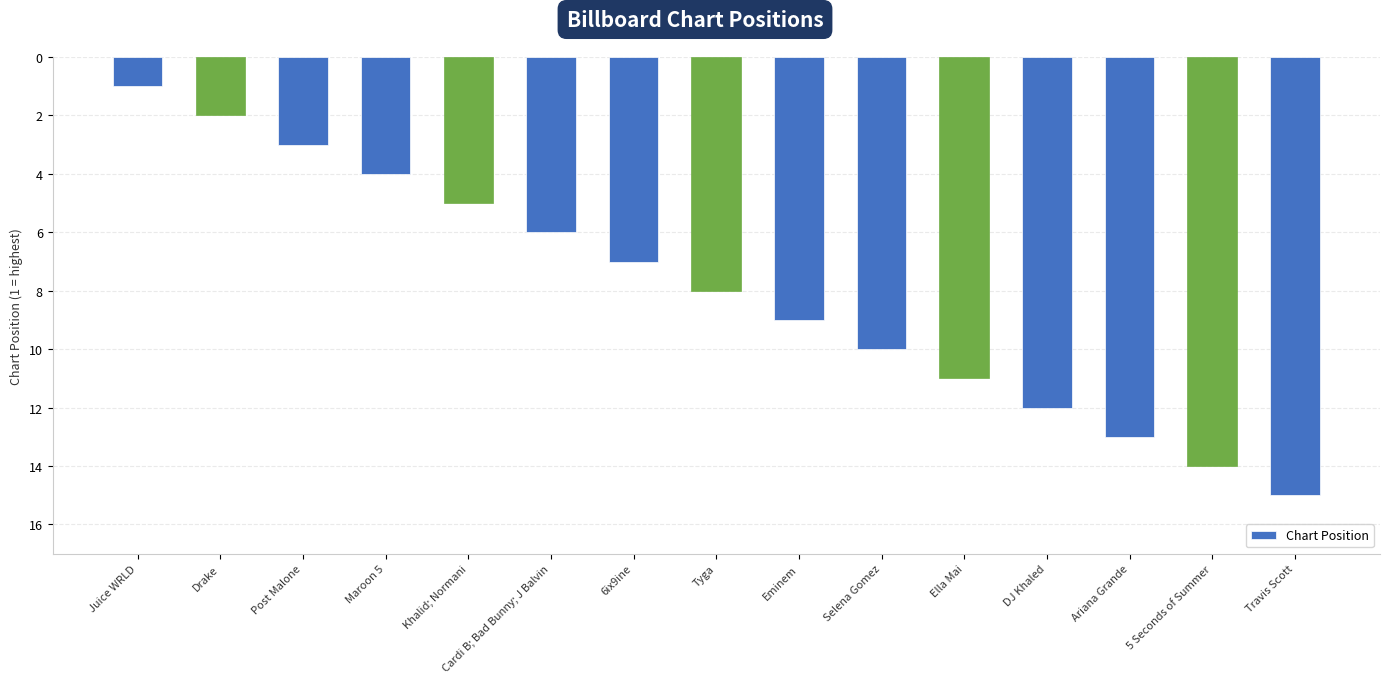

How many bars are there in total?

15